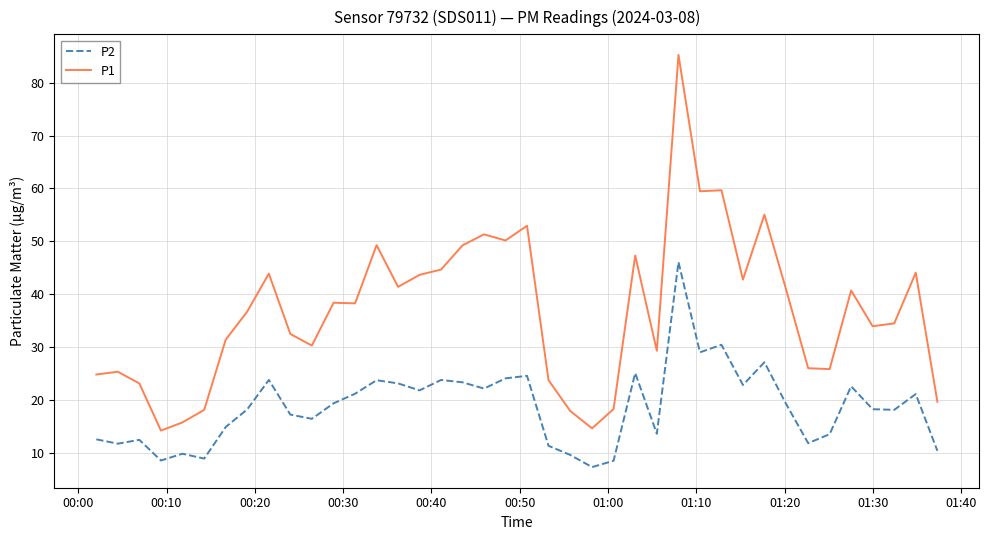

True or false: P2 and P1 cross at least once.

False